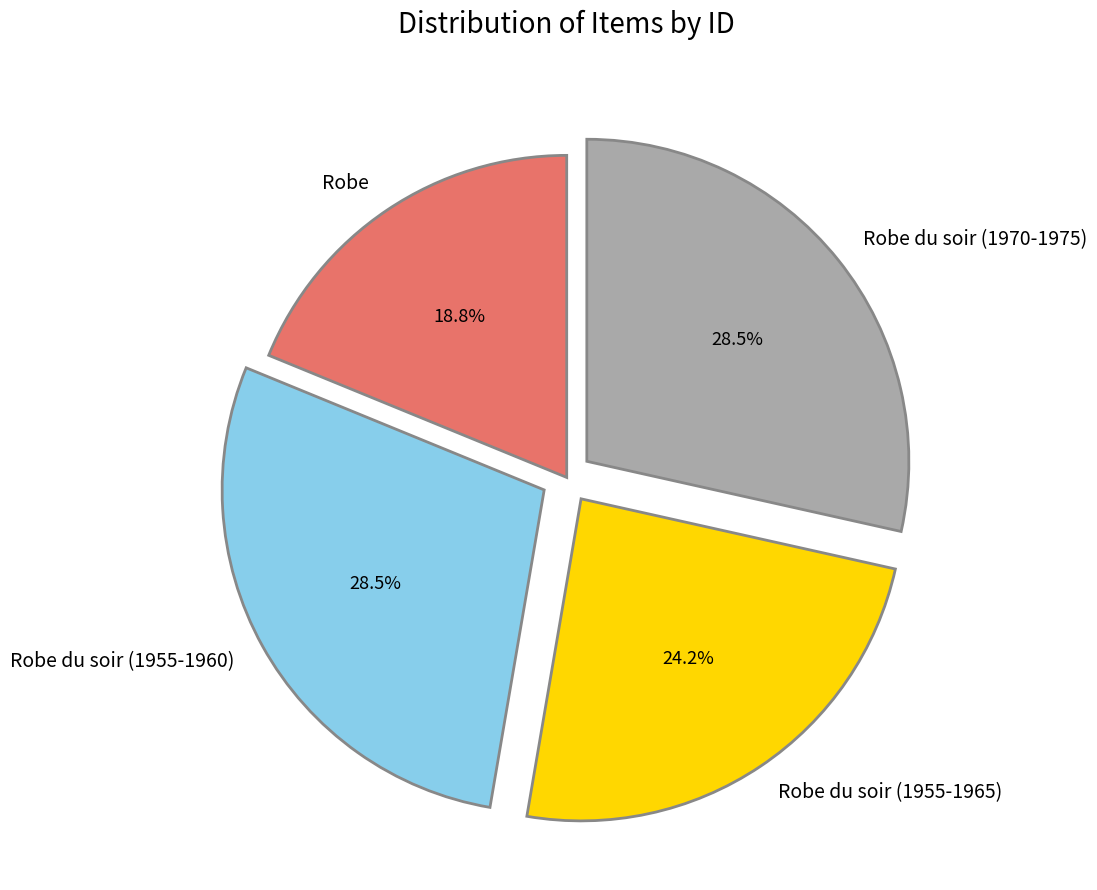

To the nearest percent, what is the difference between the Robe du soir (1970-1975) and Robe slice percentages?

10%